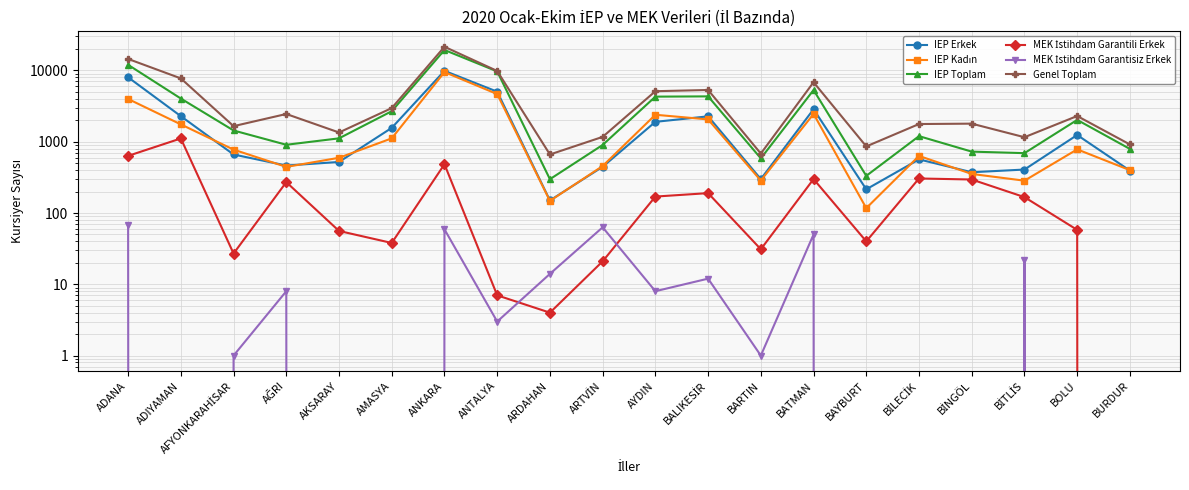

True or false: IEP Kadın has a value of 4659 at ANTALYA.

True